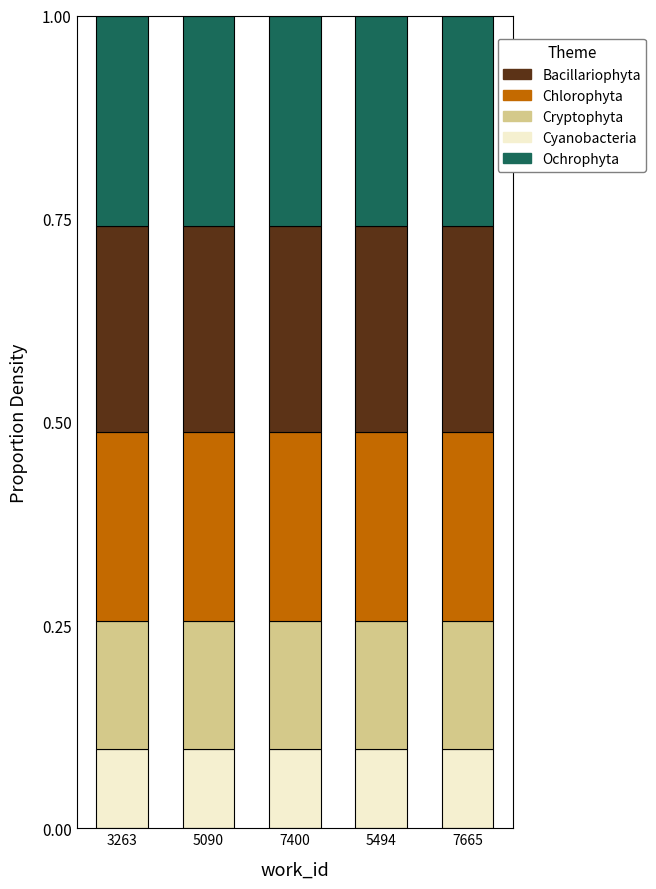

True or false: Cyanobacteria has a value of 0.0 at 5090.

False